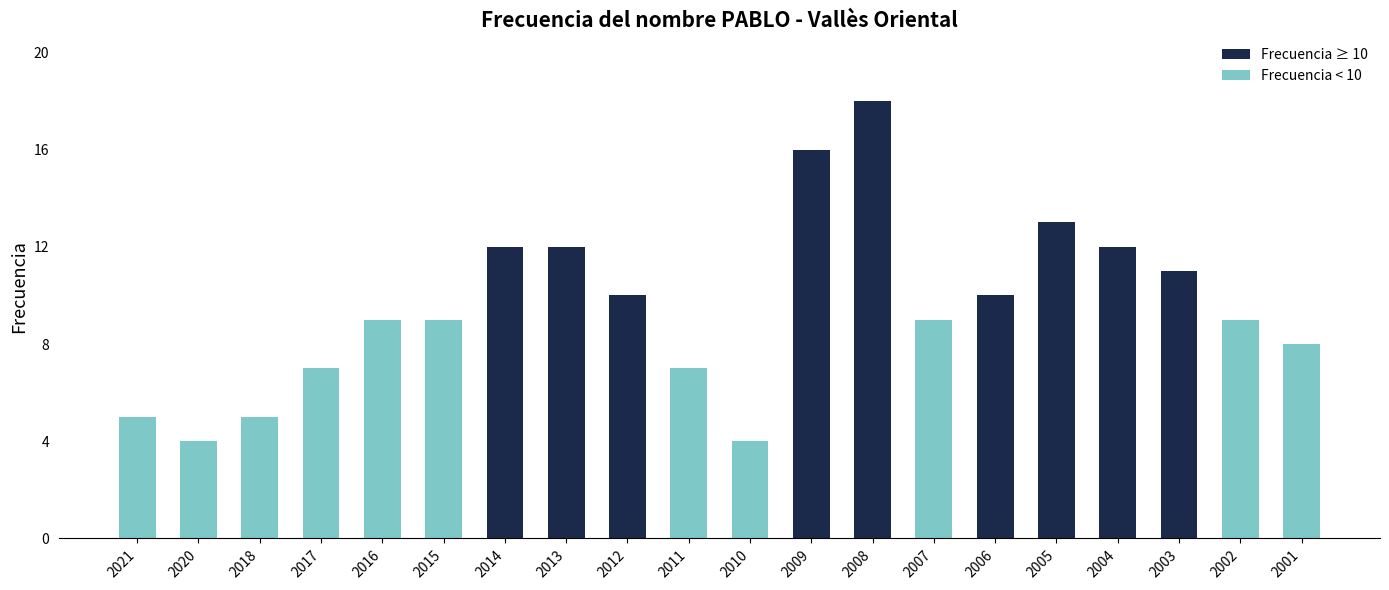

Read the value at 2013.

12